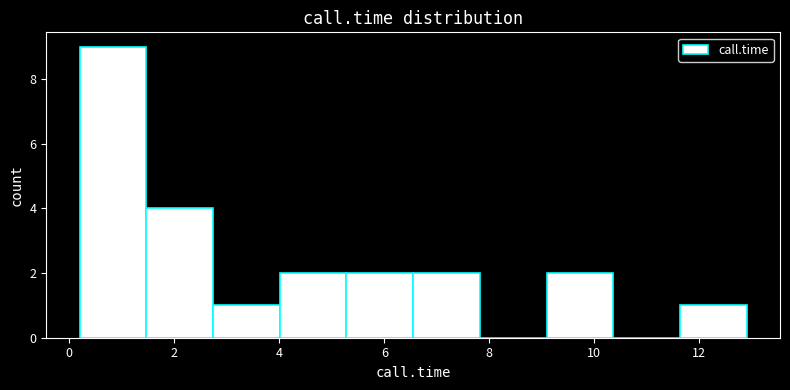

How tall is the bar that spans 4.0 to 5.2 on the x-axis? Neither the bar edges nor the heights are printed on the chart, so give them approximately, as read against the axes.

2